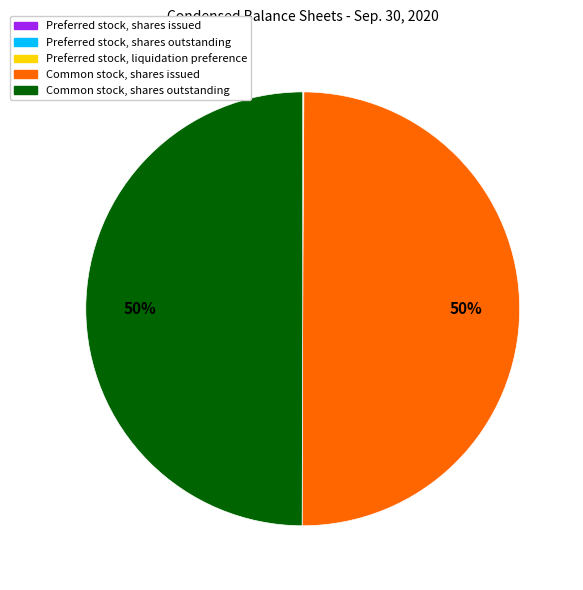

True or false: Common stock, shares outstanding accounts for 50% of the total.

True